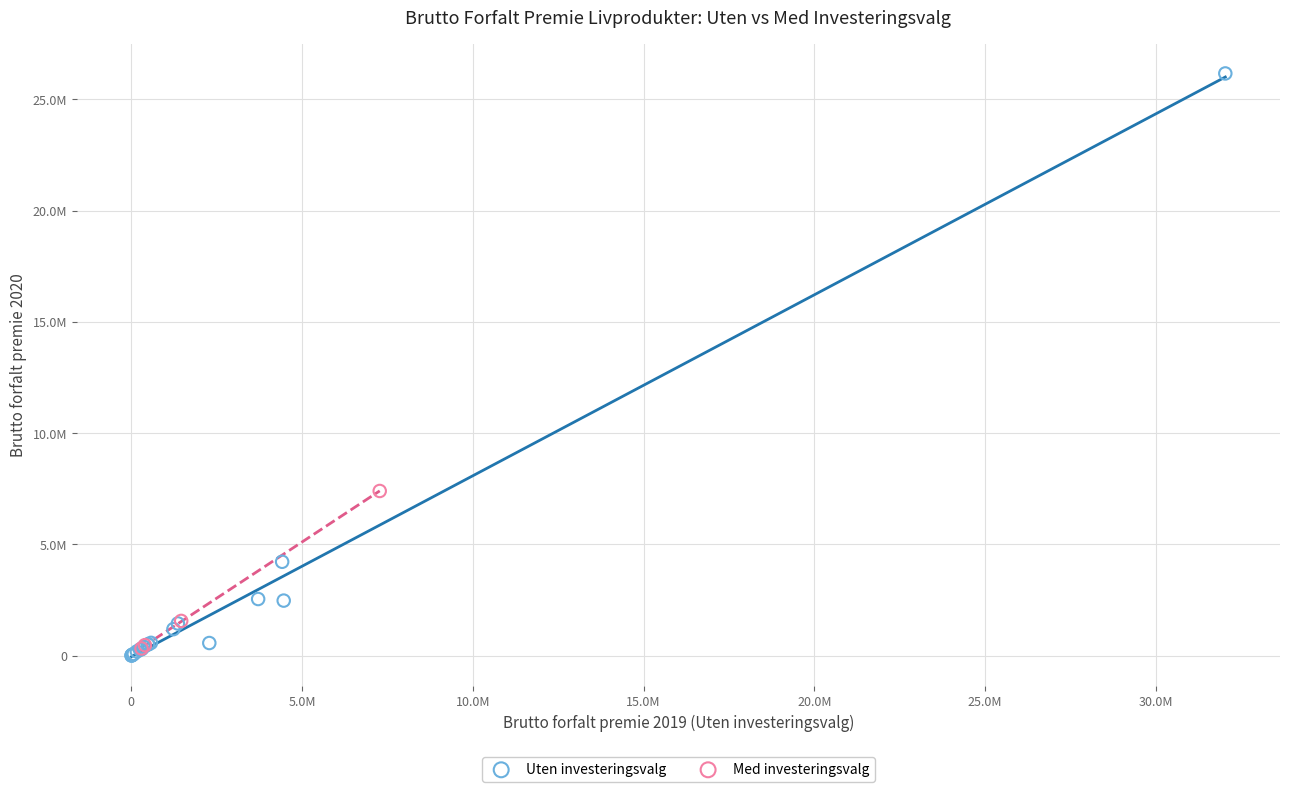

Which series has the largest Y range (max minus min)?

Uten investeringsvalg